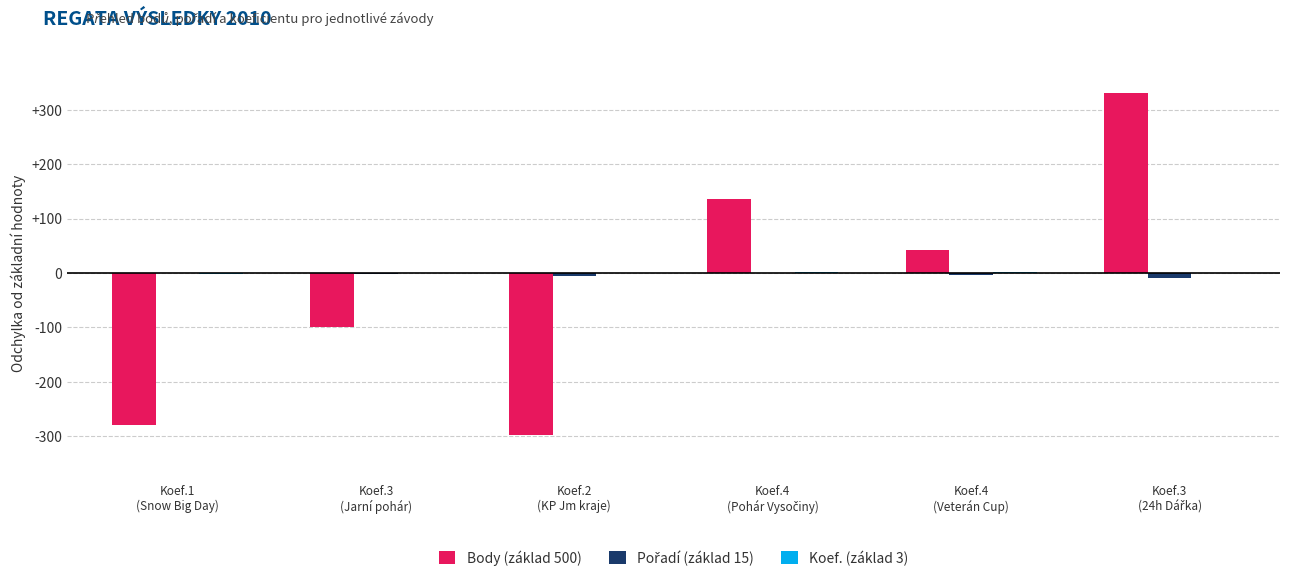

True or false: Body (základ 500) has a value of 43 at Koef.4
(Veterán Cup).

True